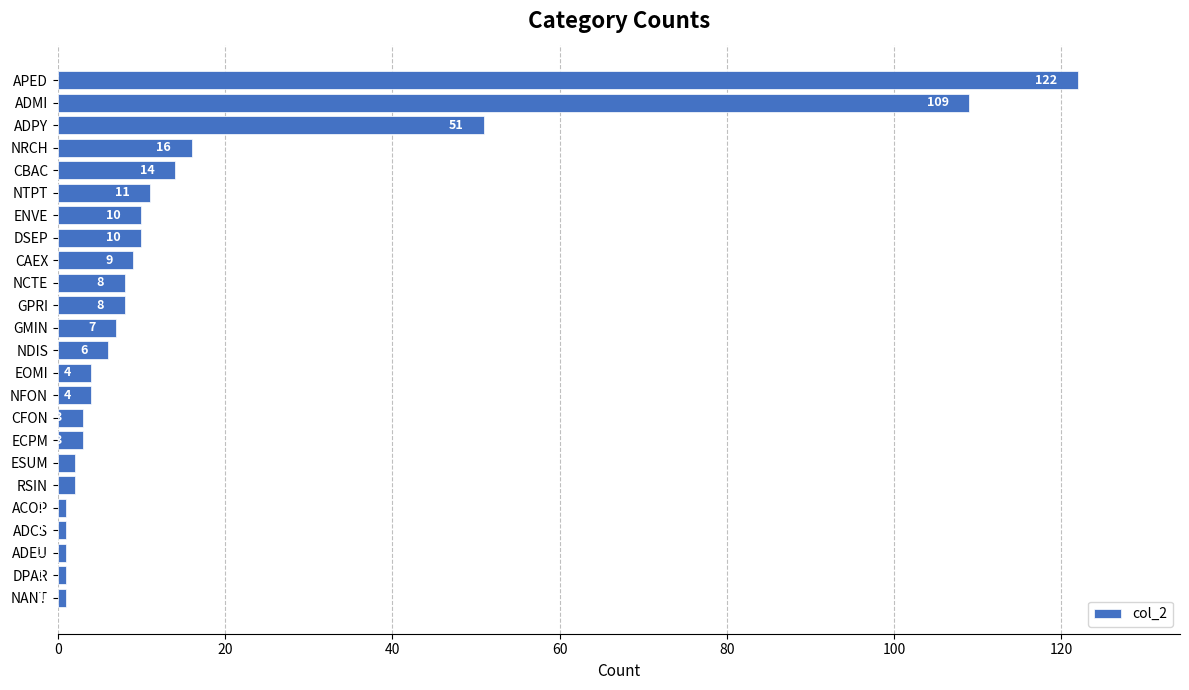

True or false: the data shows 6 at NDIS.

True